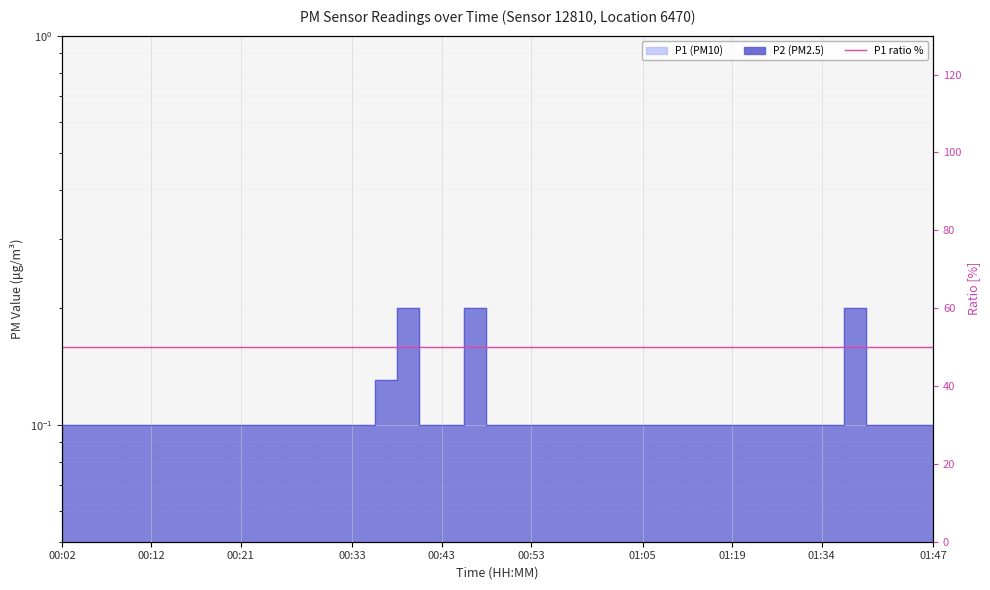

The P2 series shows 0.1 at 01:13. True or false?

True